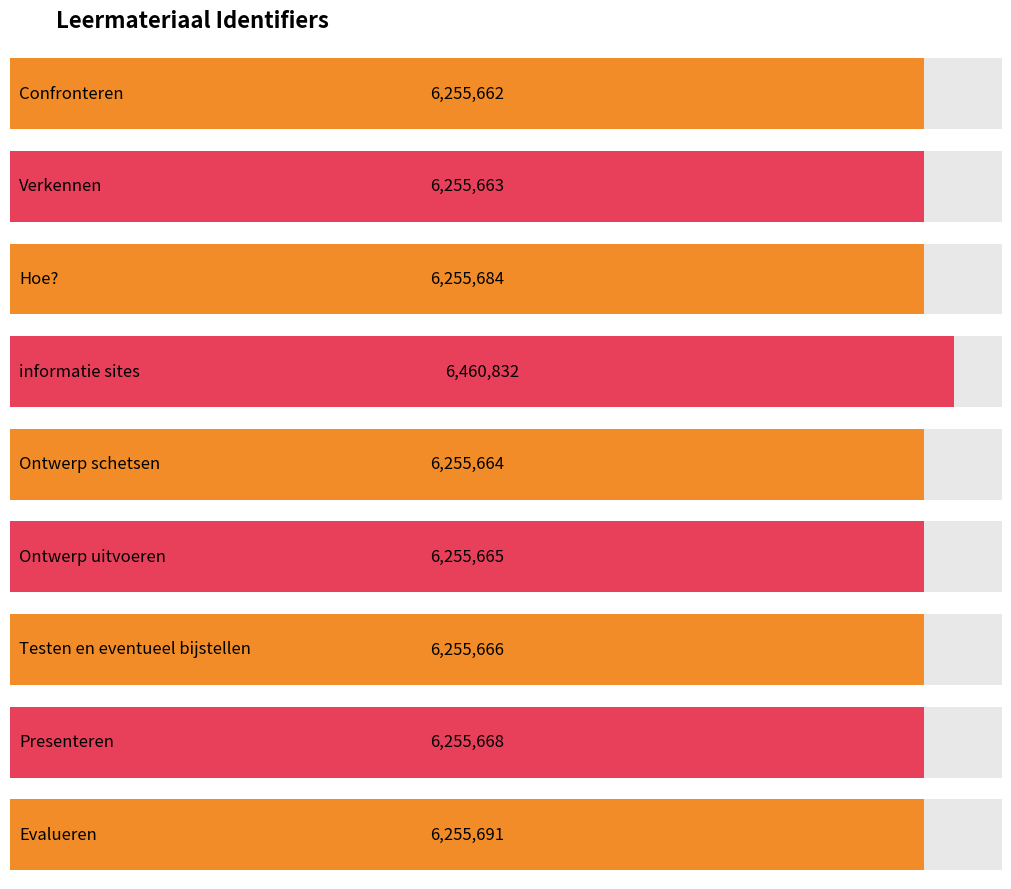

Approximately how many times larger is the value at Verkennen compared to Presenteren?

1.0